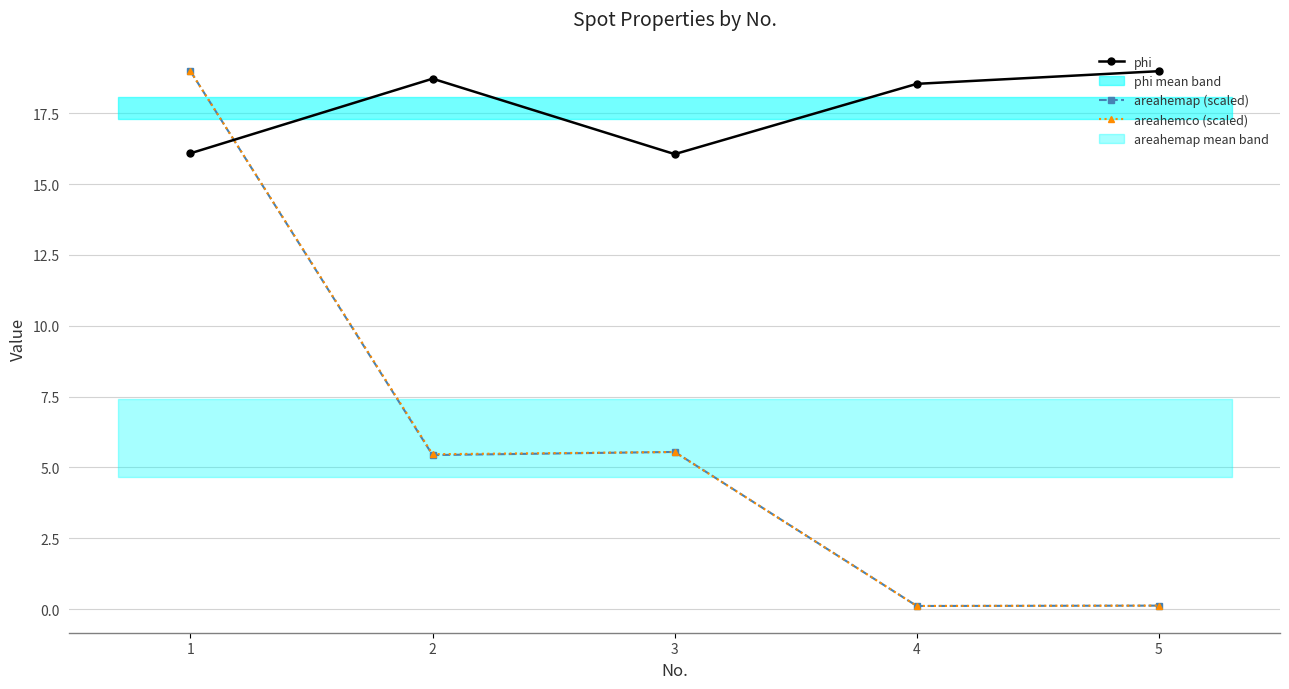

What is the difference between the maximum and second lowest values in the areahemap (scaled) series?

18.9